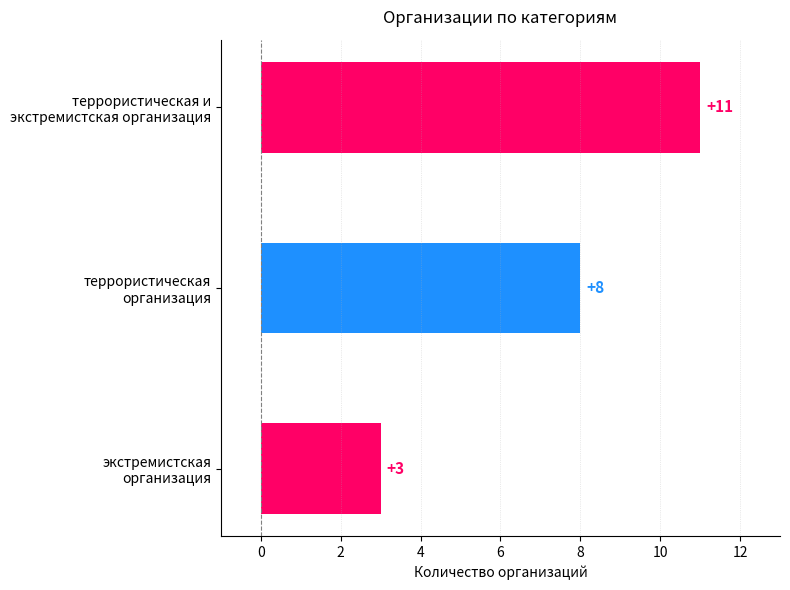

Count the number of categories in the chart.

3